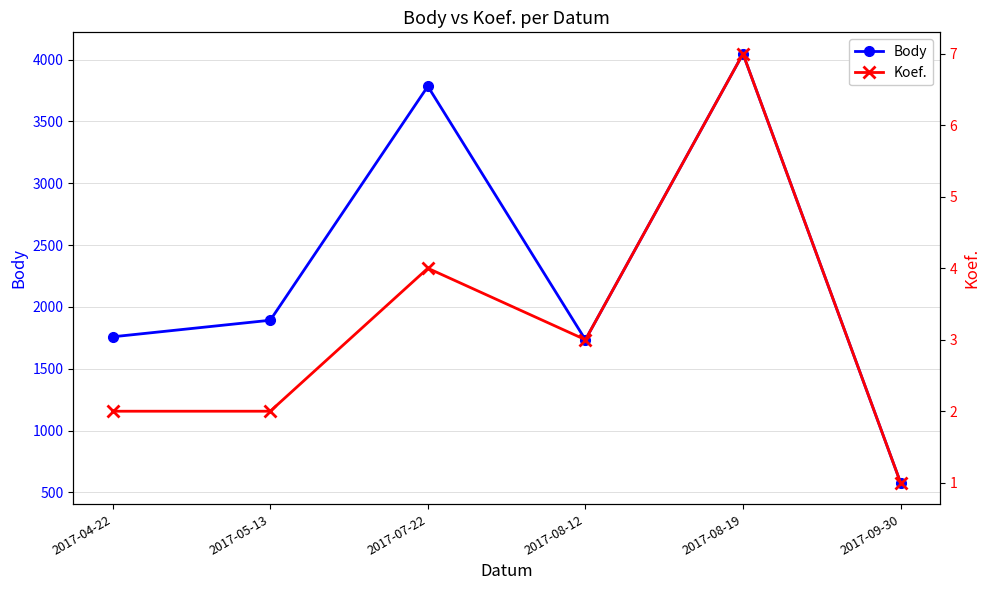

What is the label of the 4th point from the right?

2017-07-22